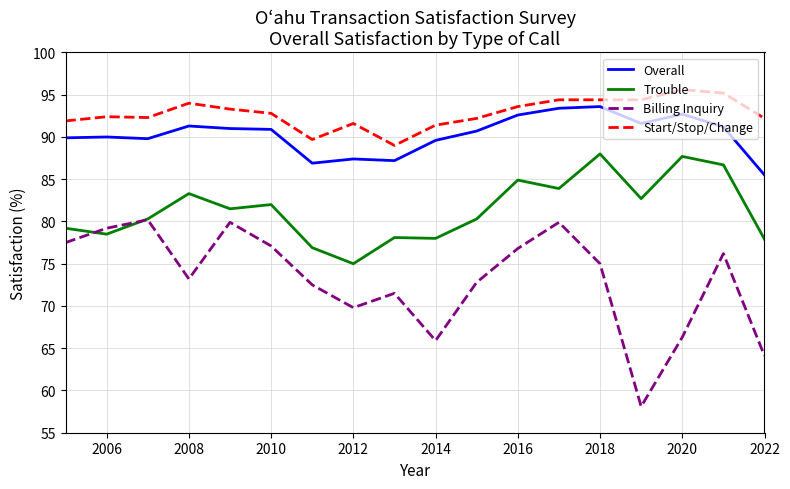

Which series has the widest spread of values?

Billing Inquiry